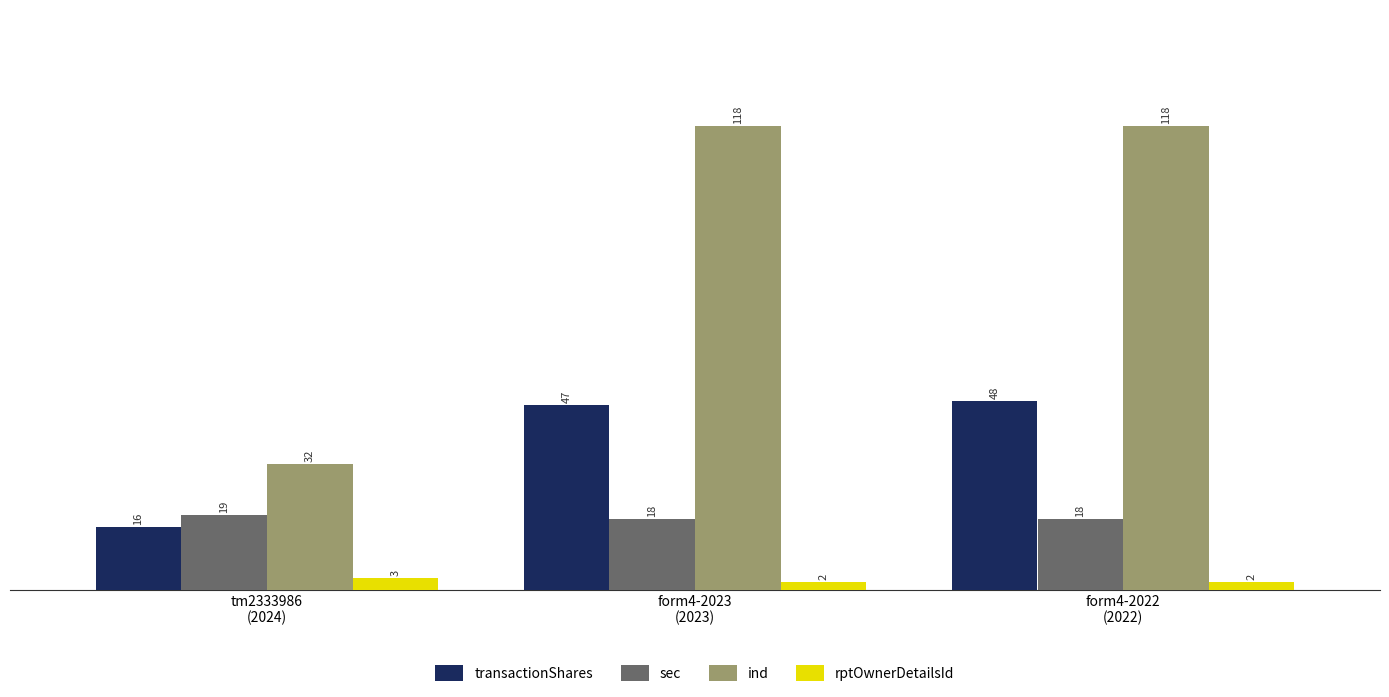

What are all the series names shown in the legend?

transactionShares, sec, ind, rptOwnerDetailsId